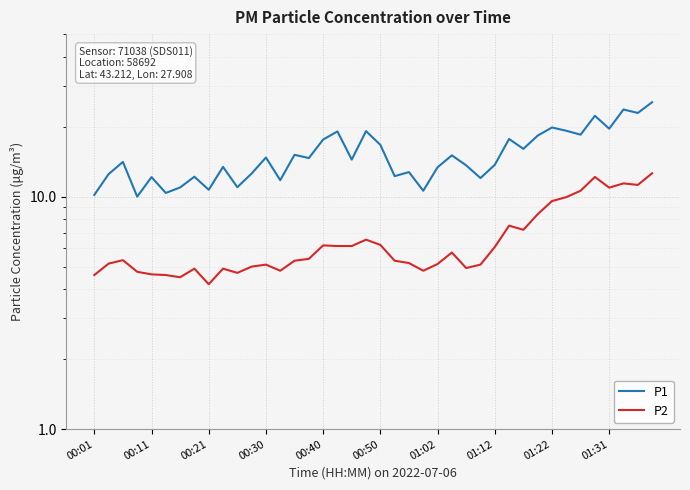

How many data points in P1 are above 14?

21